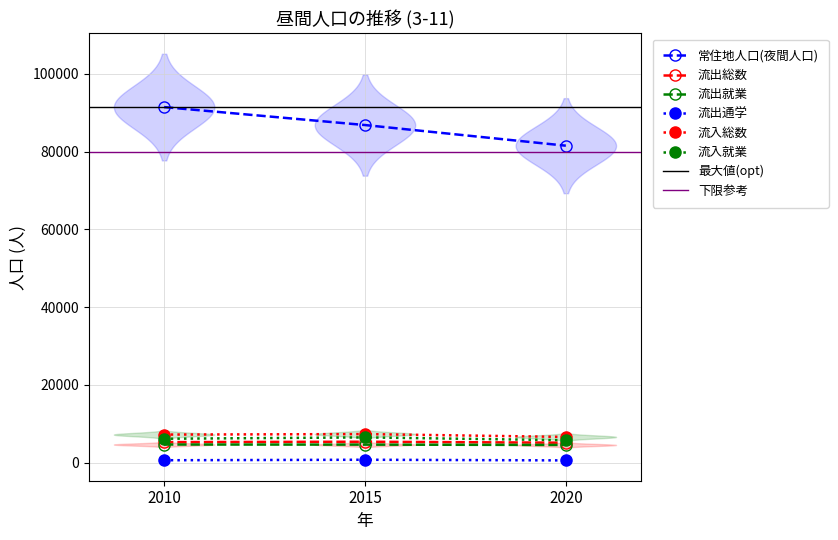

What is the minimum value shown in the chart?

580